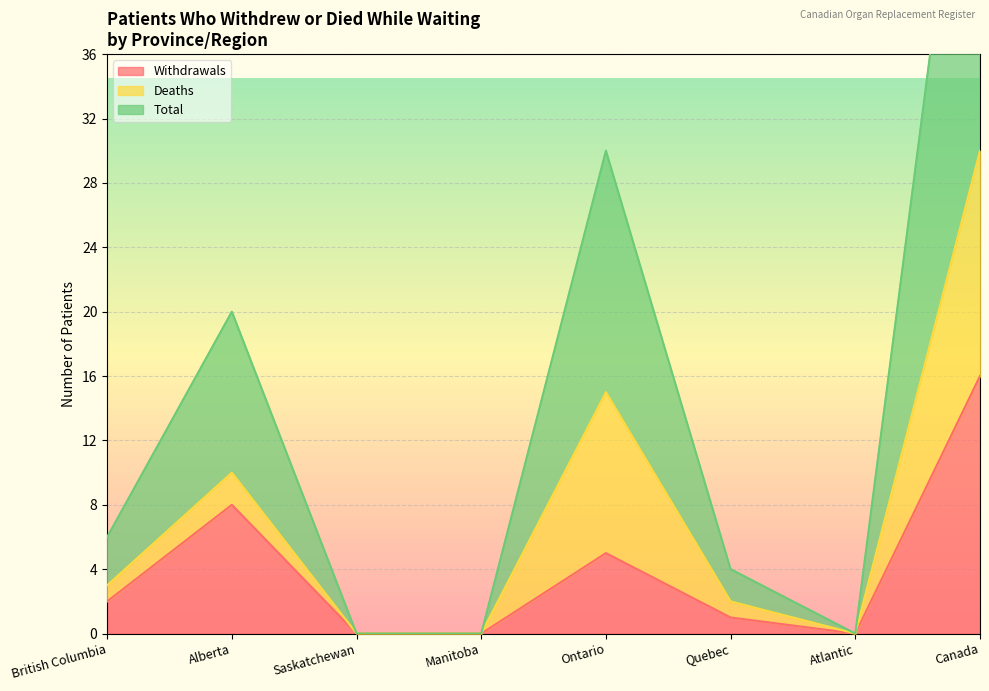

Read the Withdrawals value at Ontario.

5